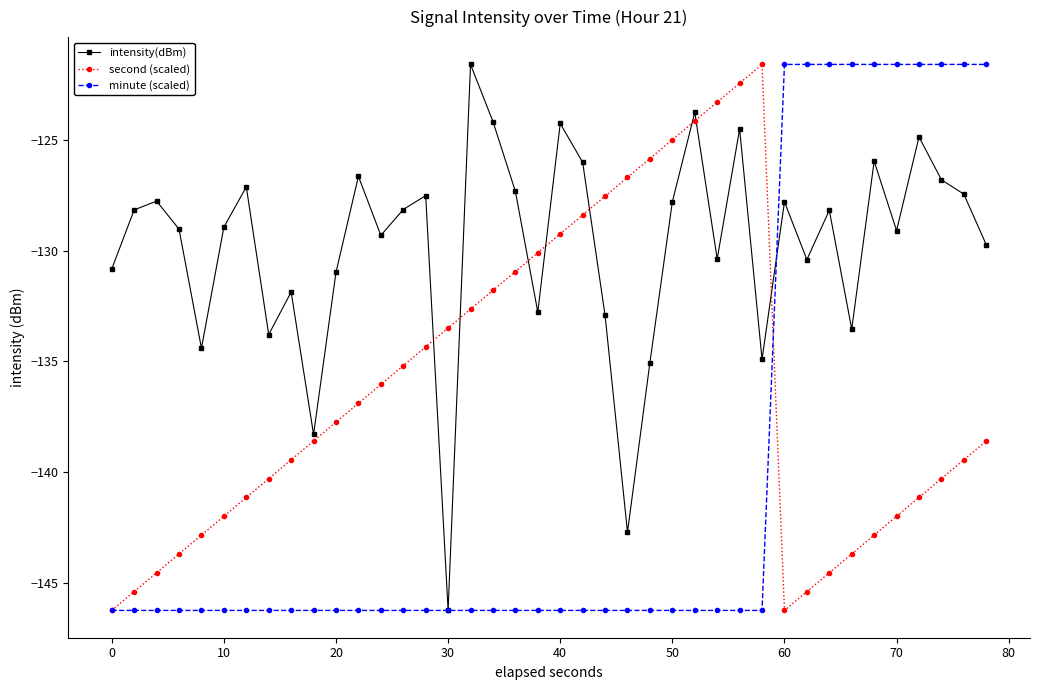

Which series ends up on top after the final intersection of intensity(dBm) and second (scaled)?

intensity(dBm)